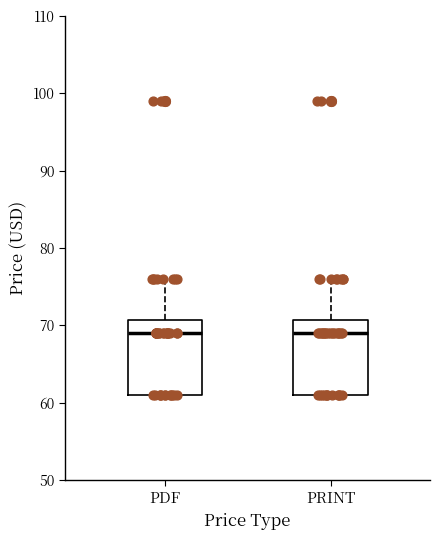

Reading left to right, read every box against the y-axis: the position of its median line, the range the box covers, and the ends of its whiskers. The values are not printed on the chart, so give them approximately, as read against the axis.

PDF: median 69, box 61 to 71, whiskers 61 to 76
PRINT: median 69, box 61 to 71, whiskers 61 to 76